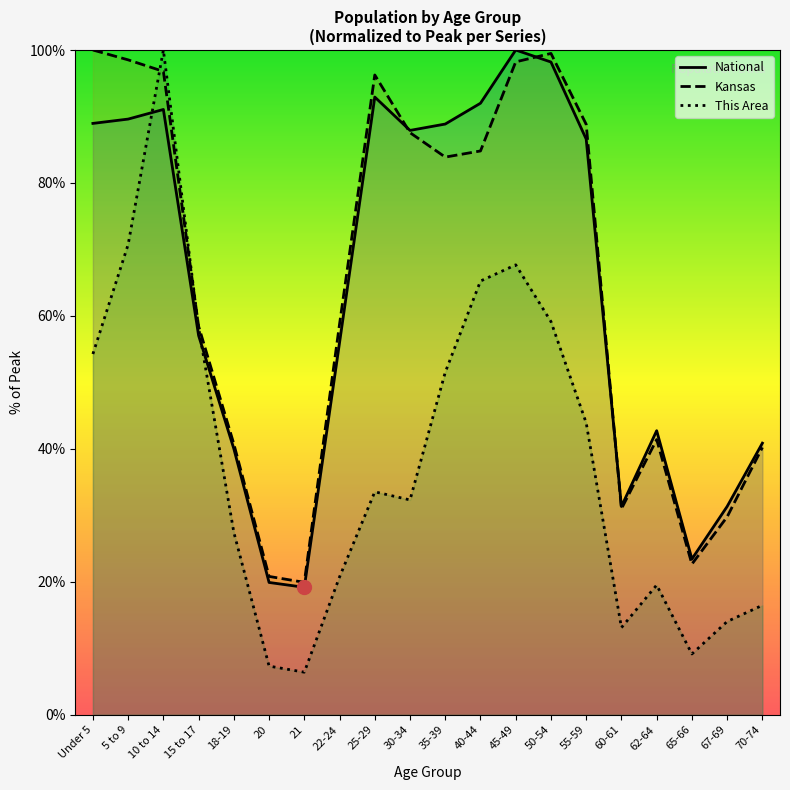

How many interior local peaks does the This Area series have?

4